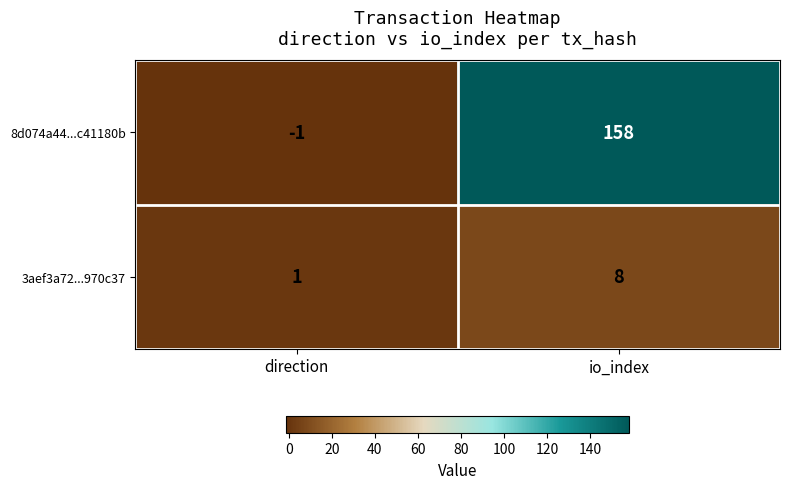

List the series in order of their overall mean, lowest first.

3aef3a72...970c37, 8d074a44...c41180b